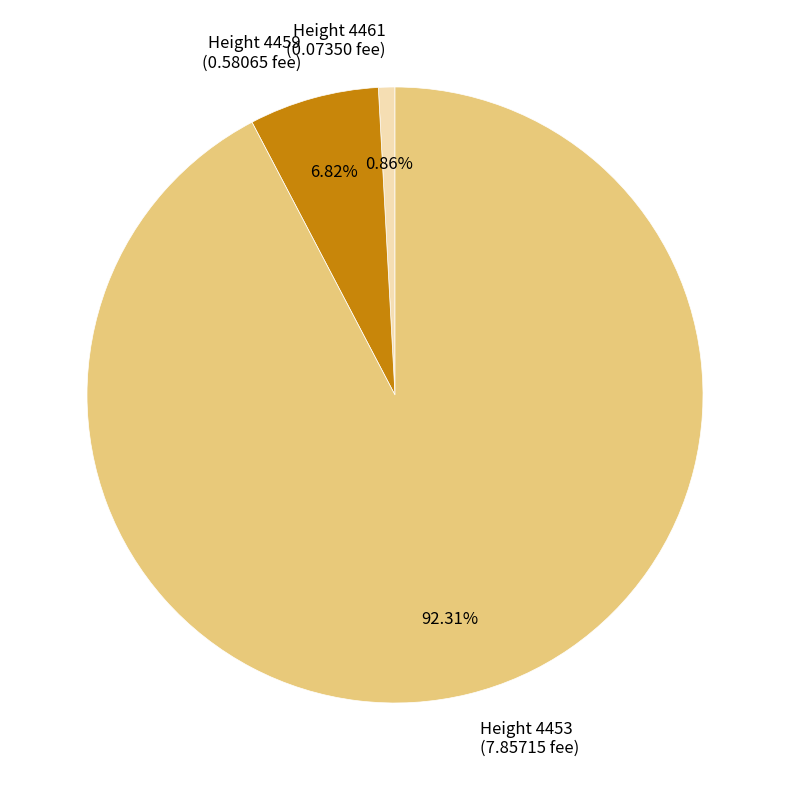

Does Height 4453 (7.85715 fee) account for over 50% of the chart?

Yes